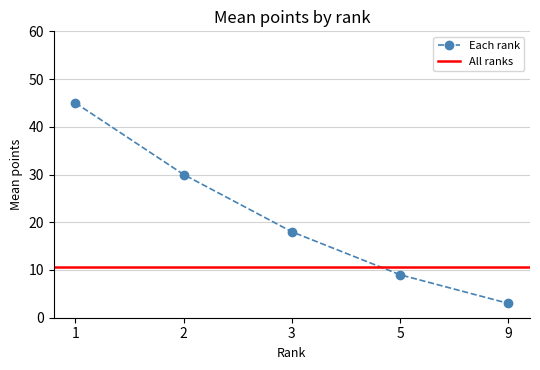

True or false: Each rank has more than 0 points higher than both neighbors.

False